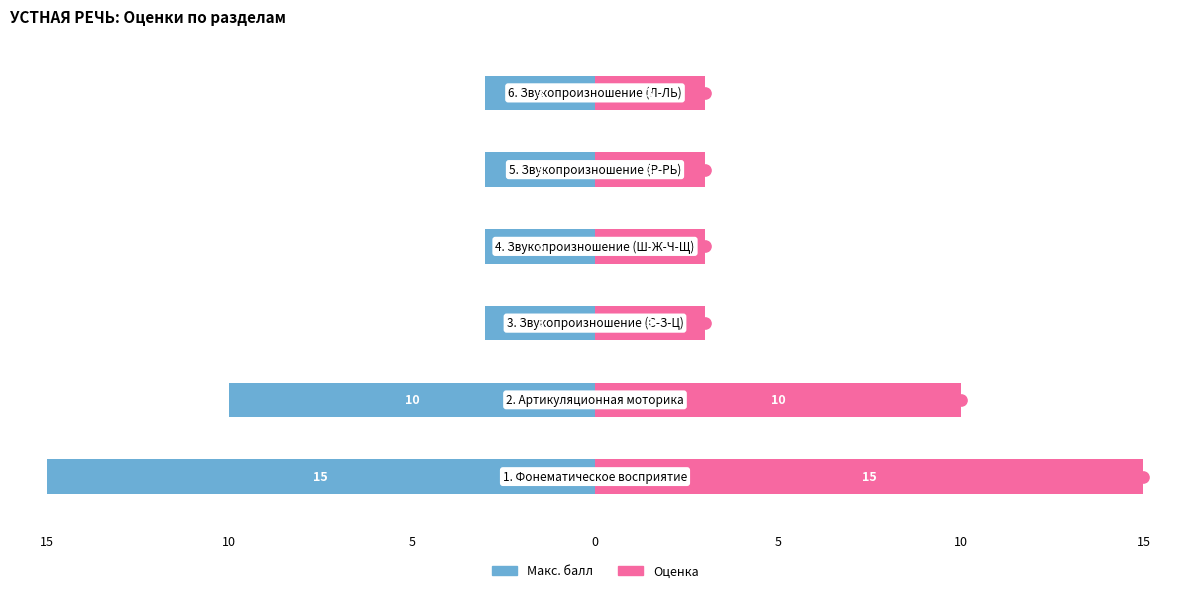

List the series in order of their peak value, lowest first.

Макс. балл, Оценка